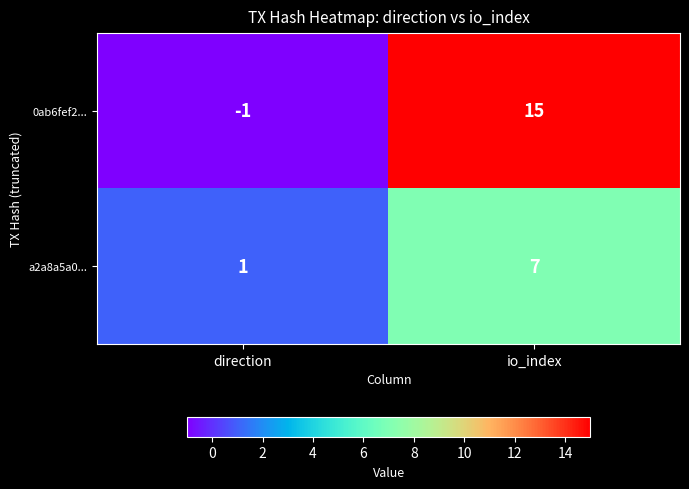

At how many categories does at least one series exceed 11?

1